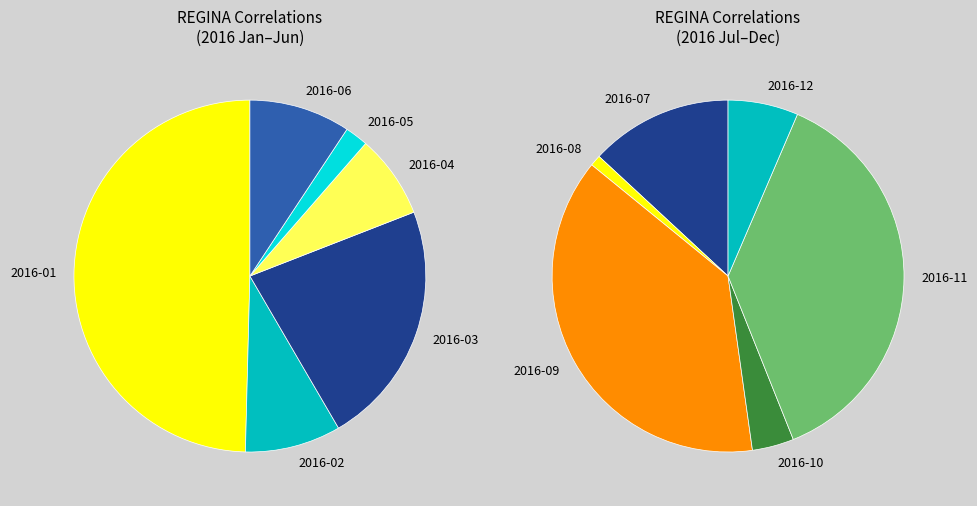

To the nearest percent, what percentage of the pie is 2016-05?

1%